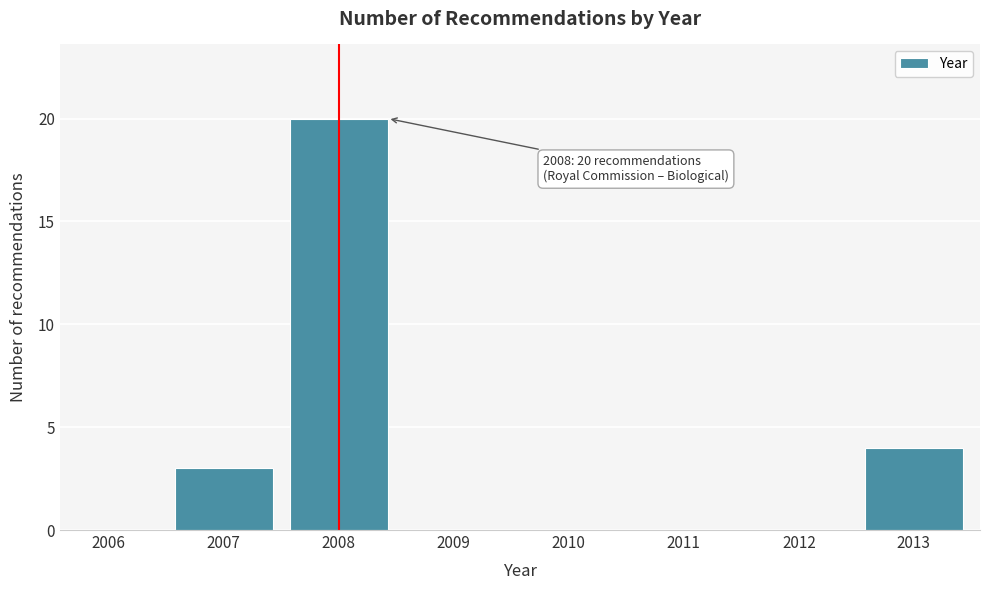

Reading right to left, what are all the values shown in this chart?

2013=4	2012=0	2011=0	2010=0	2009=0	2008=20	2007=3	2006=0